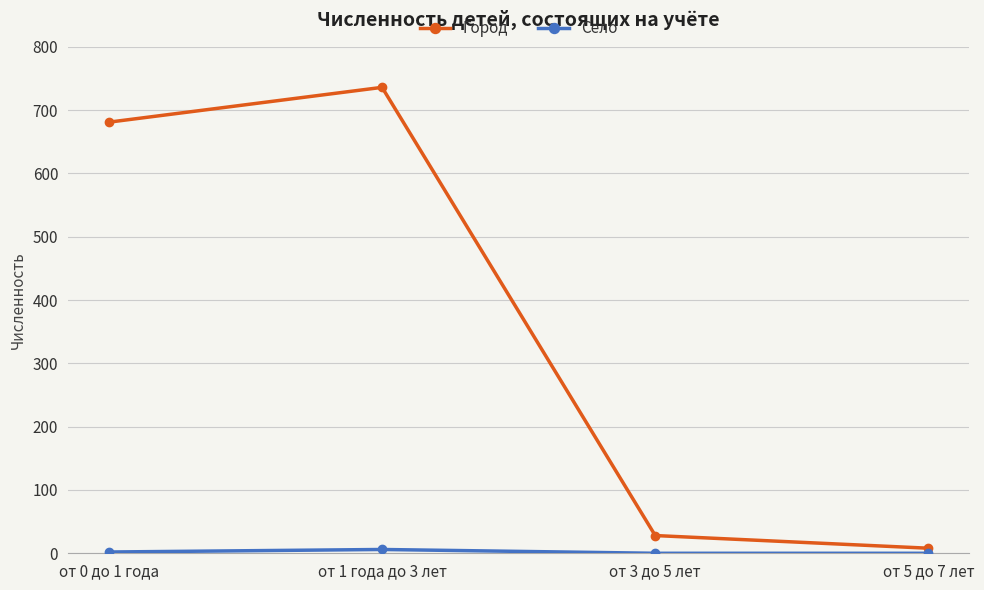

True or false: Город has more than 0 points higher than both neighbors.

True